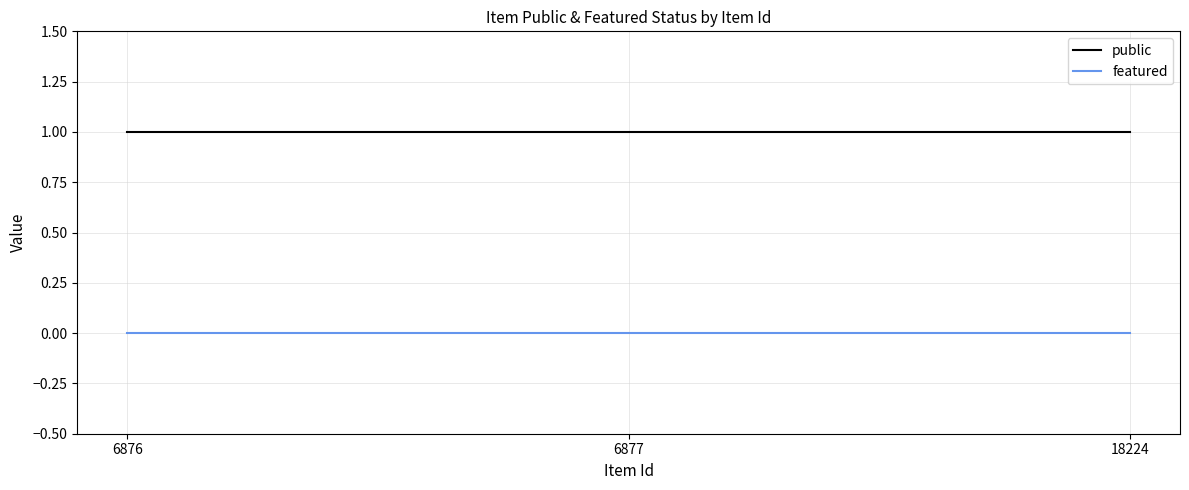

Reading left to right, what are all the values shown in this chart?

public: 1	1	1
featured: 0	0	0